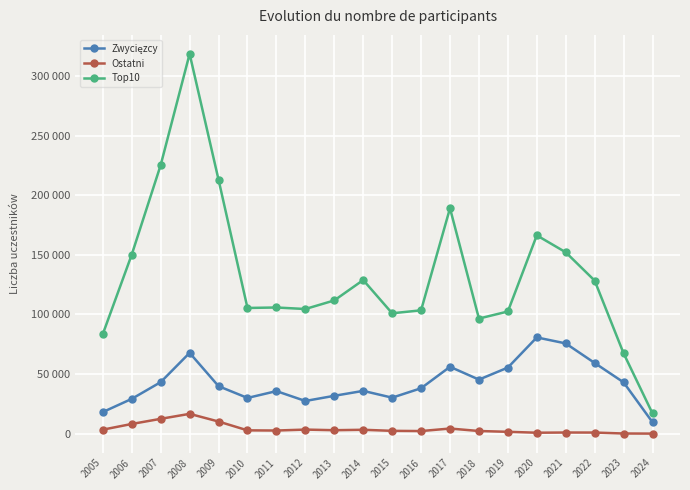

Is this an area chart (filled region under the line)?

No